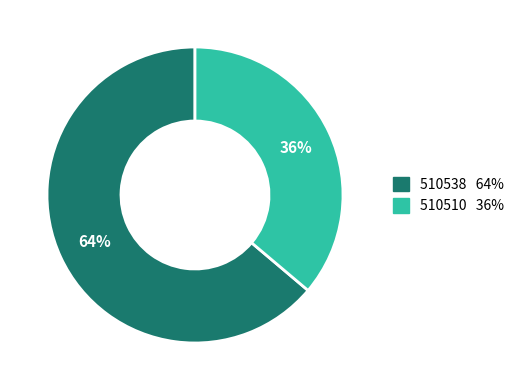

To the nearest percent, what percentage of the pie is 510538?

64%